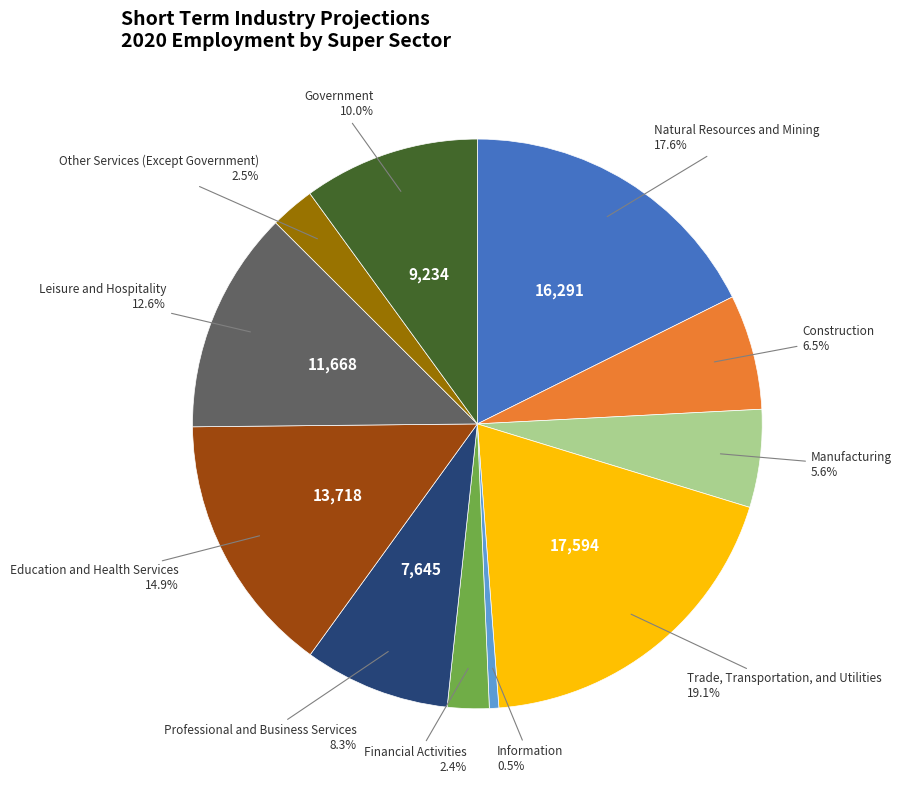

Does any single category account for the majority?

No